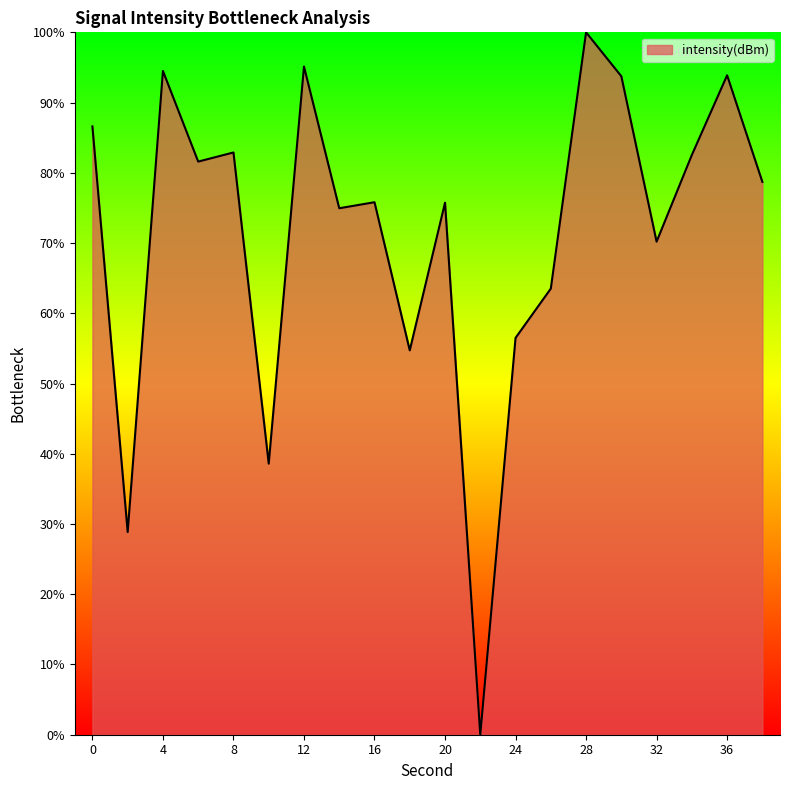

True or false: the data has more than 2 interior local peaks.

True